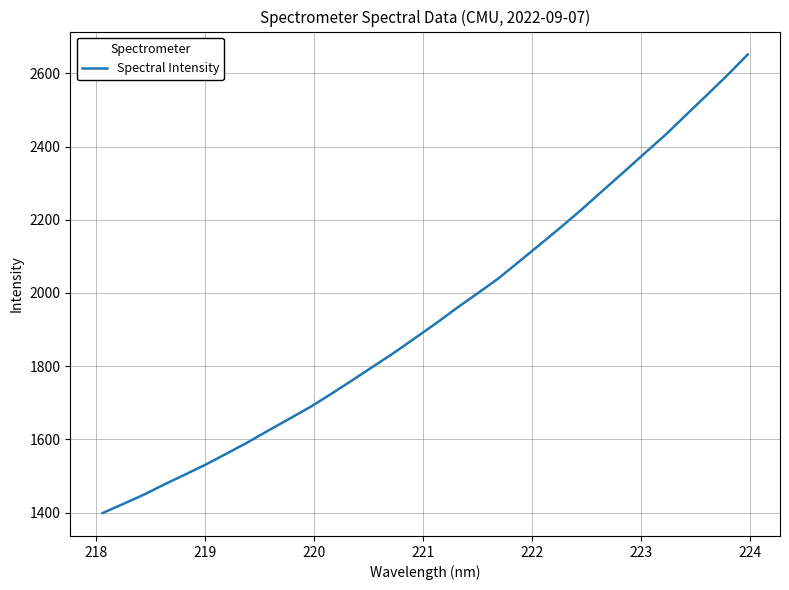

What is the greatest value displayed?

2651.6